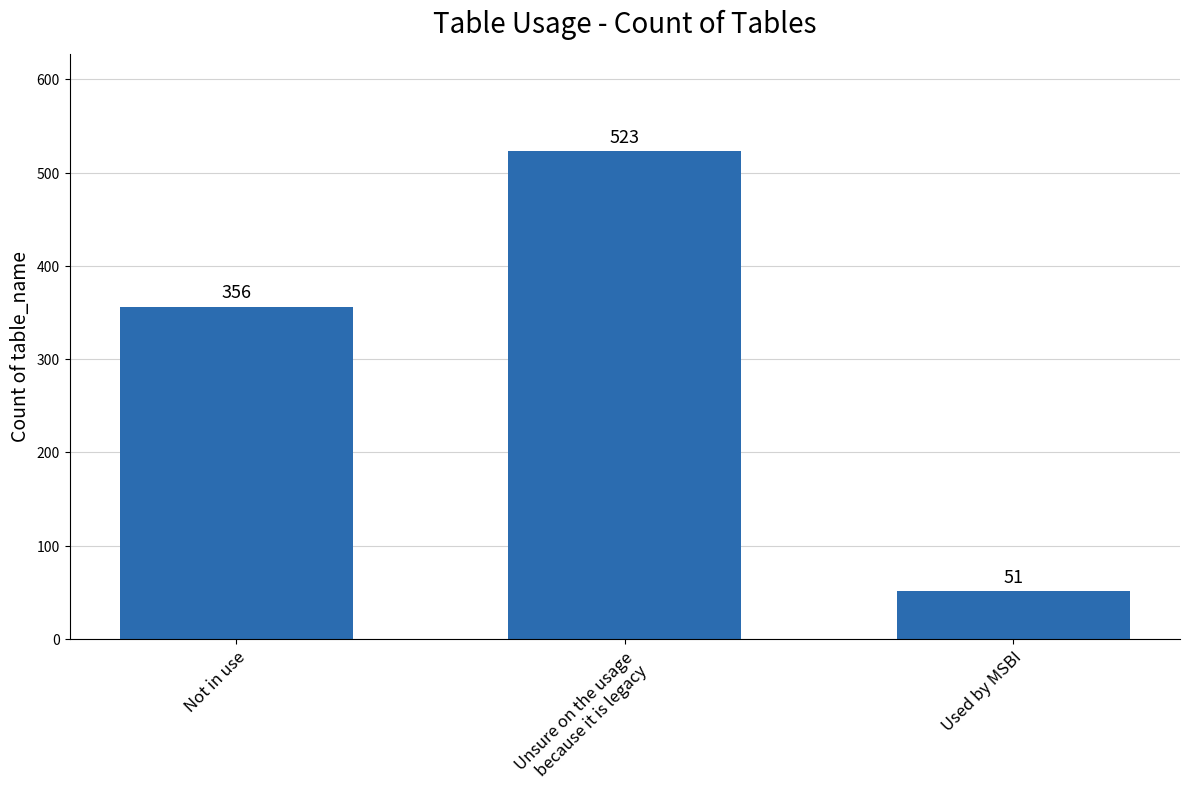

Count the number of data series in this chart.

1